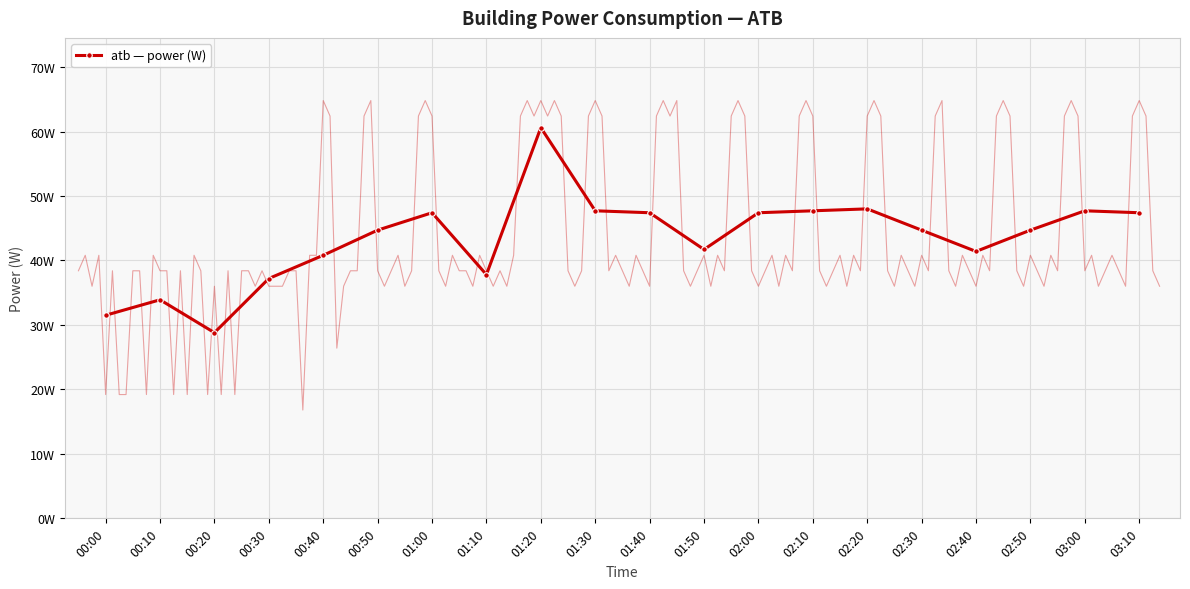

How many data points are less than 44?

8